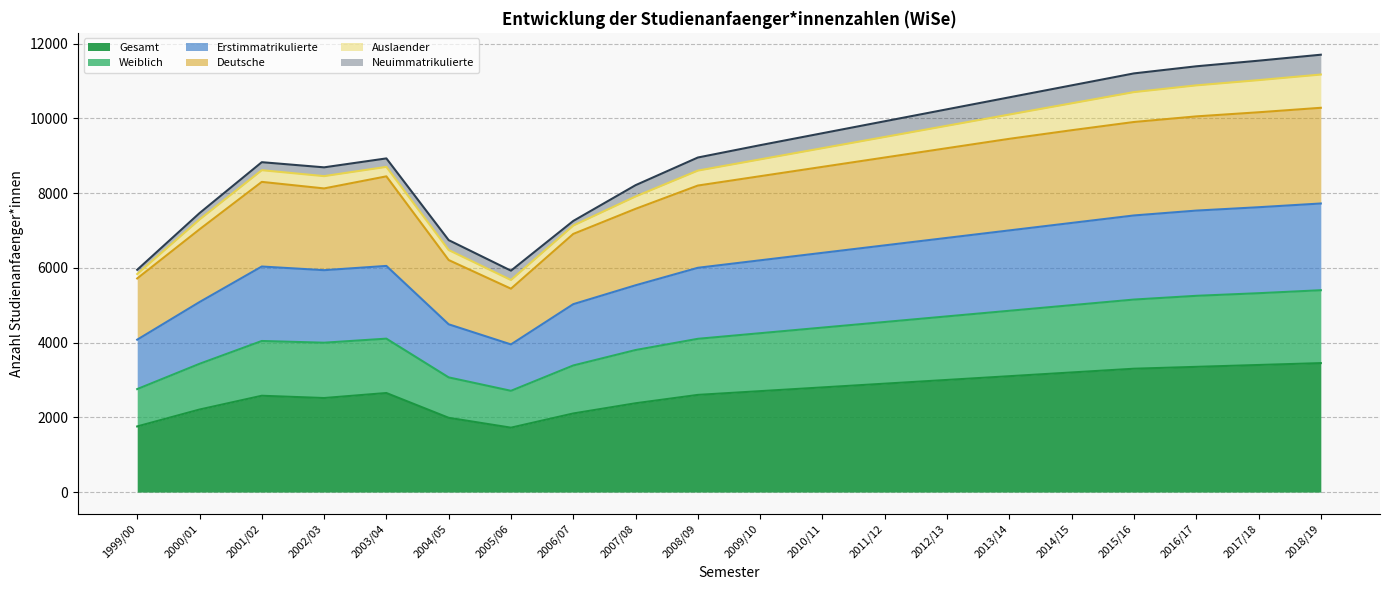

How many values in the Gesamt series exceed 2700?

9